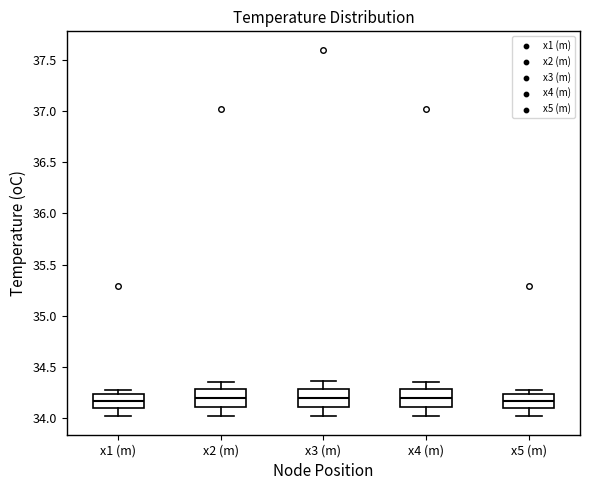

Reading left to right, read every box against the y-axis: the position of its median line, the range the box covers, and the ends of its whiskers. The values are not printed on the chart, so give them approximately, as read against the axis.

x1 (m): median 34.15, box 34.10 to 34.25, whiskers 34.00 to 34.30
x2 (m): median 34.20, box 34.10 to 34.30, whiskers 34.00 to 34.35
x3 (m): median 34.20, box 34.10 to 34.30, whiskers 34.00 to 34.35
x4 (m): median 34.20, box 34.10 to 34.30, whiskers 34.00 to 34.35
x5 (m): median 34.15, box 34.10 to 34.25, whiskers 34.00 to 34.30